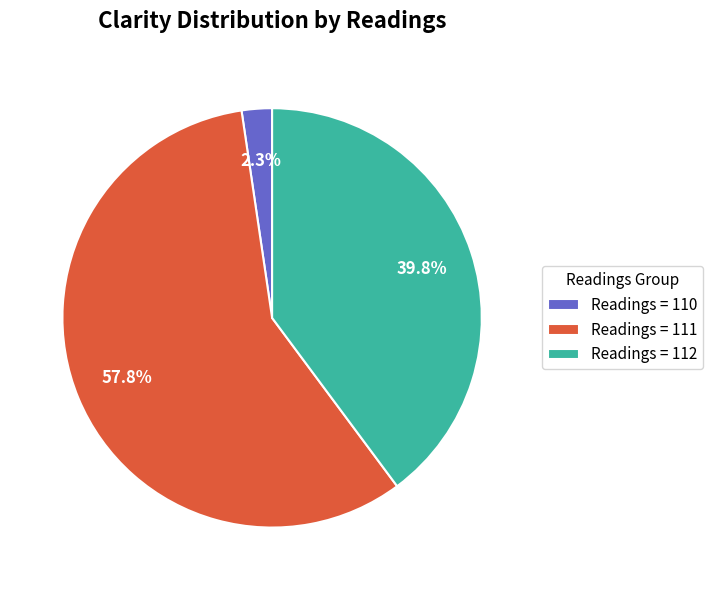

Which slice is the smallest?

Readings = 110